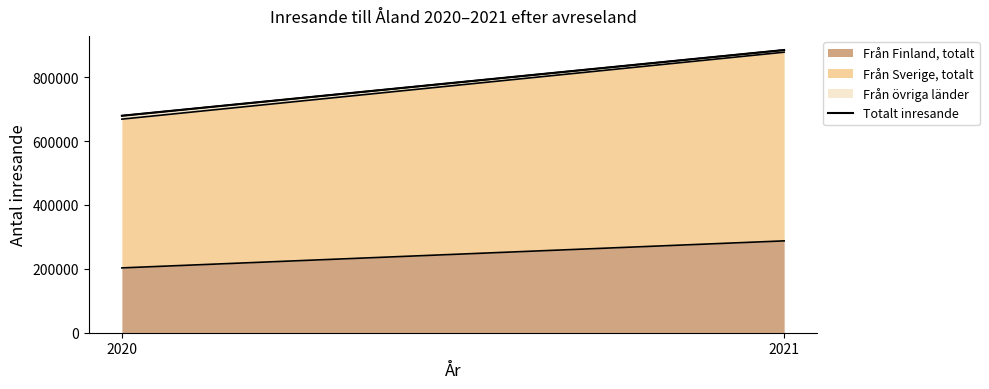

Reading right to left, what are all the values shown in this chart?

884958	679205